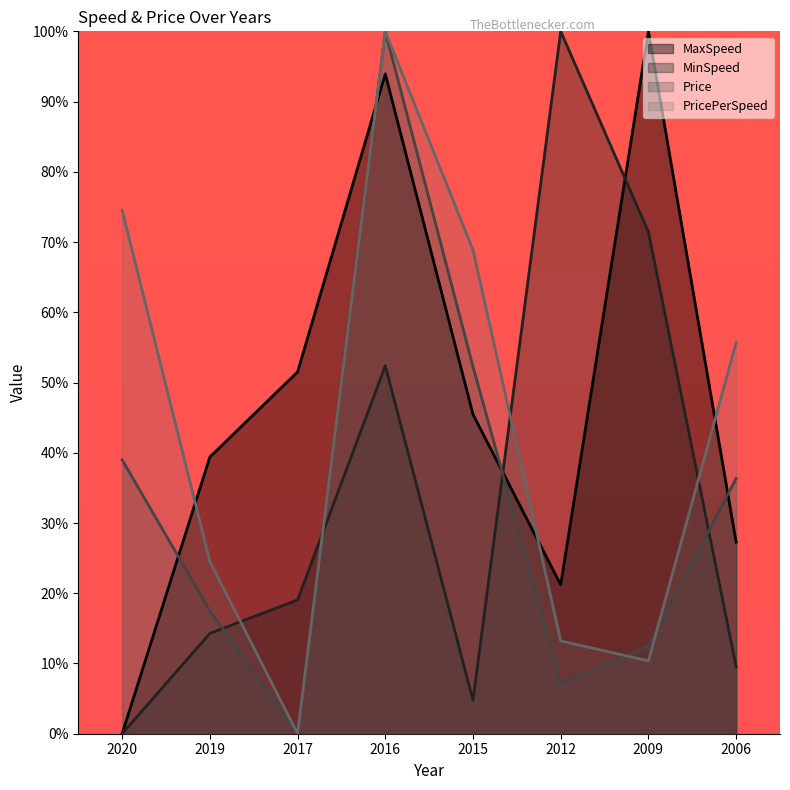

The Price (line) series shows 12.5 at 2009. True or false?

True